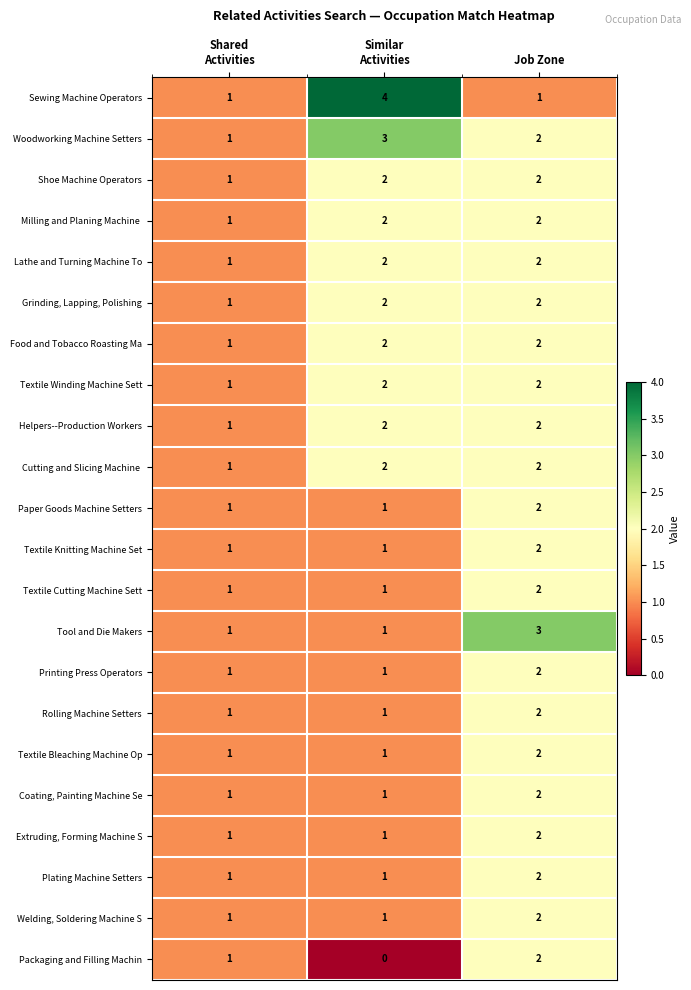

How many data points does each series have?

3